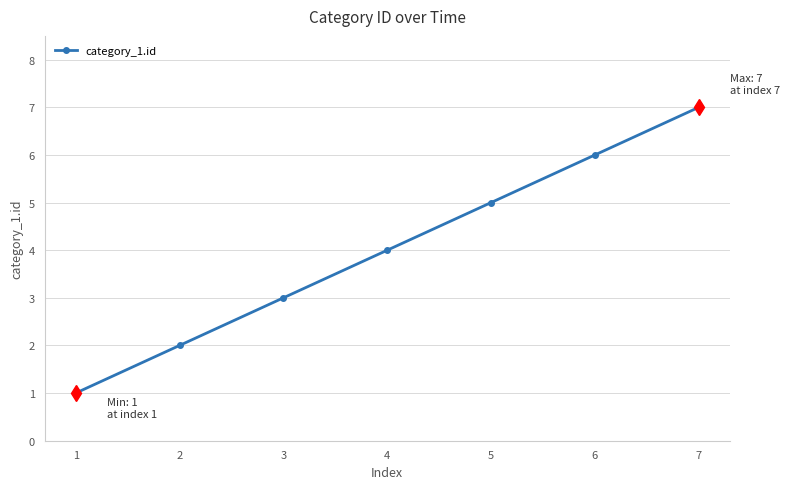

At which category does the chart reach its minimum across all series?

1